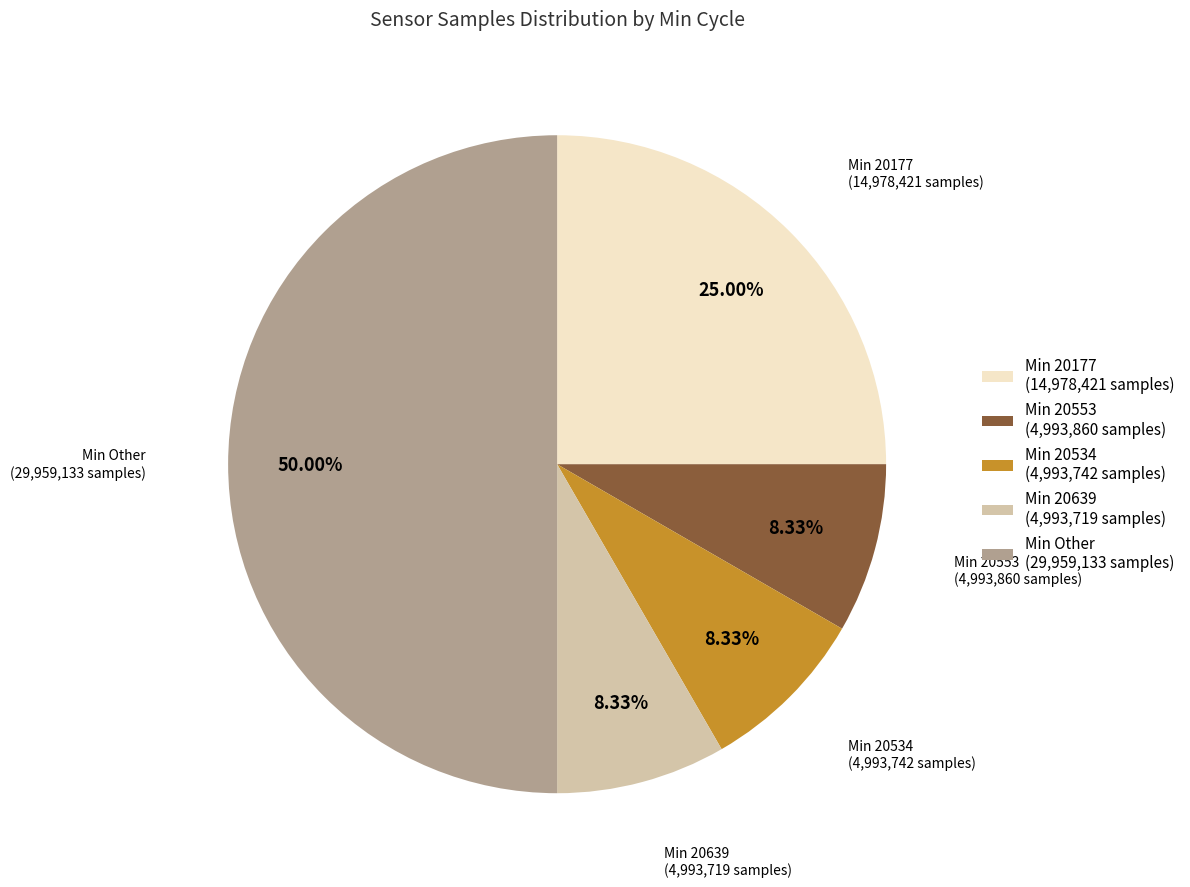

Does Min 20177 (14,978,421 samples) represent more than half of the total?

No